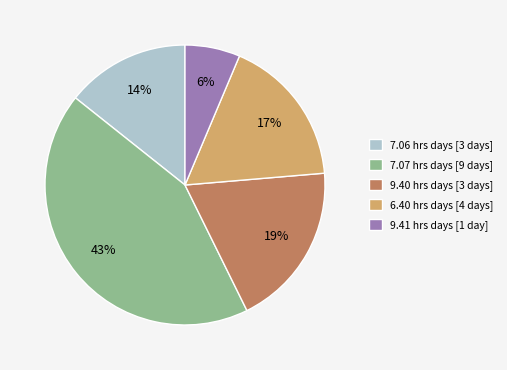

Count the number of slices in the pie.

5